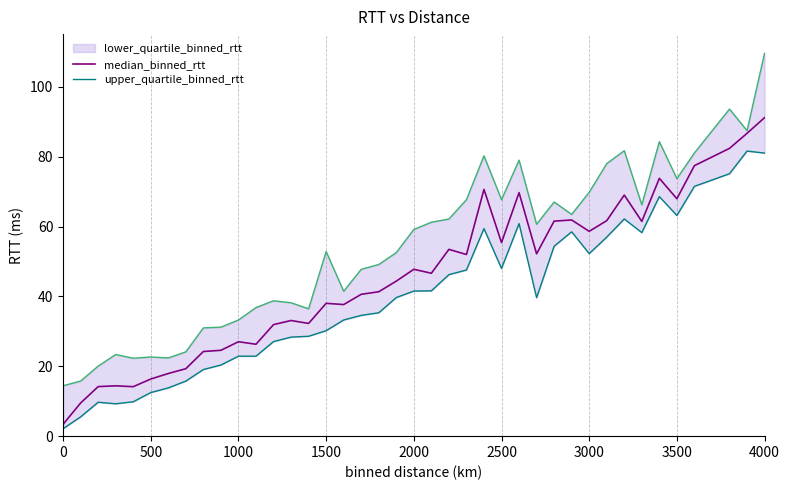

What is the lowest value of the median_binned_rtt series?

3.4